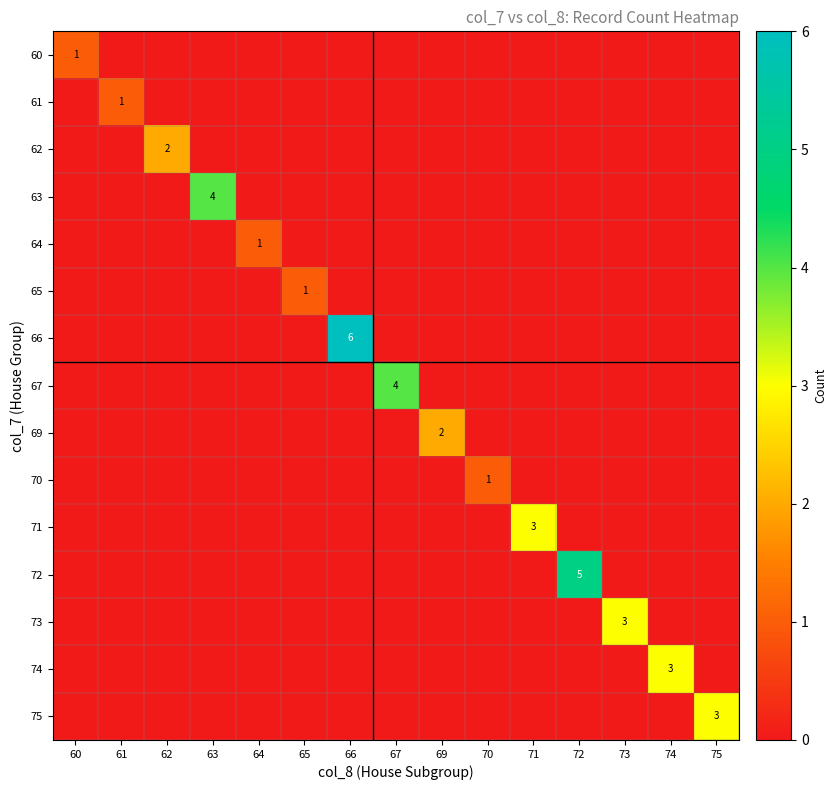

The value of 65 at 65 is 0. True or false?

False